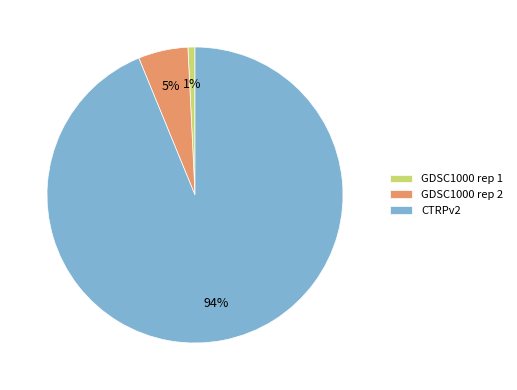

The GDSC1000 rep 2 slice represents 5% of the pie. True or false?

True